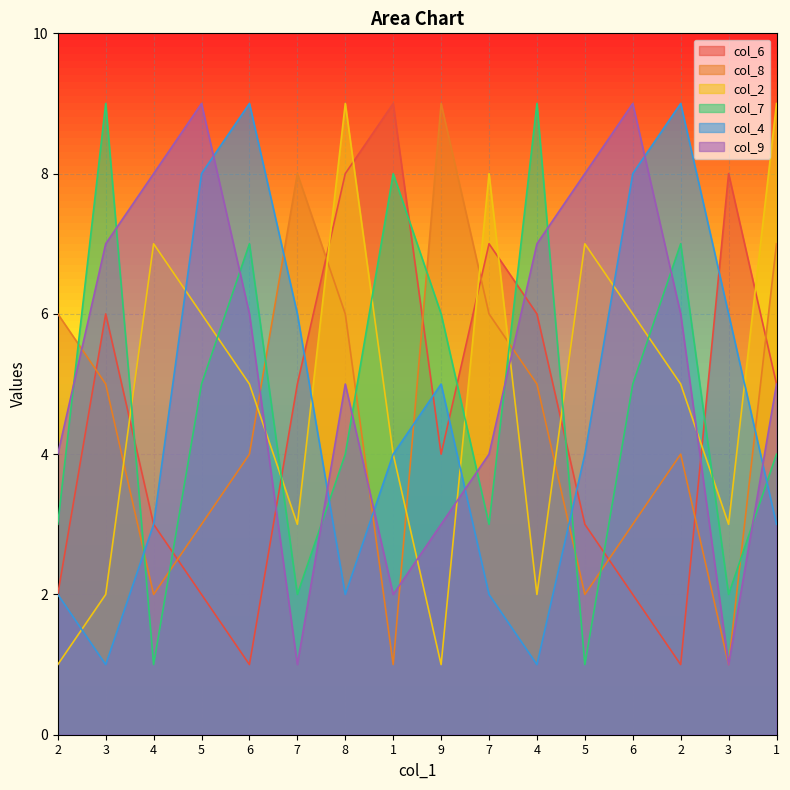

What is the label of the 9th point from the right?

1